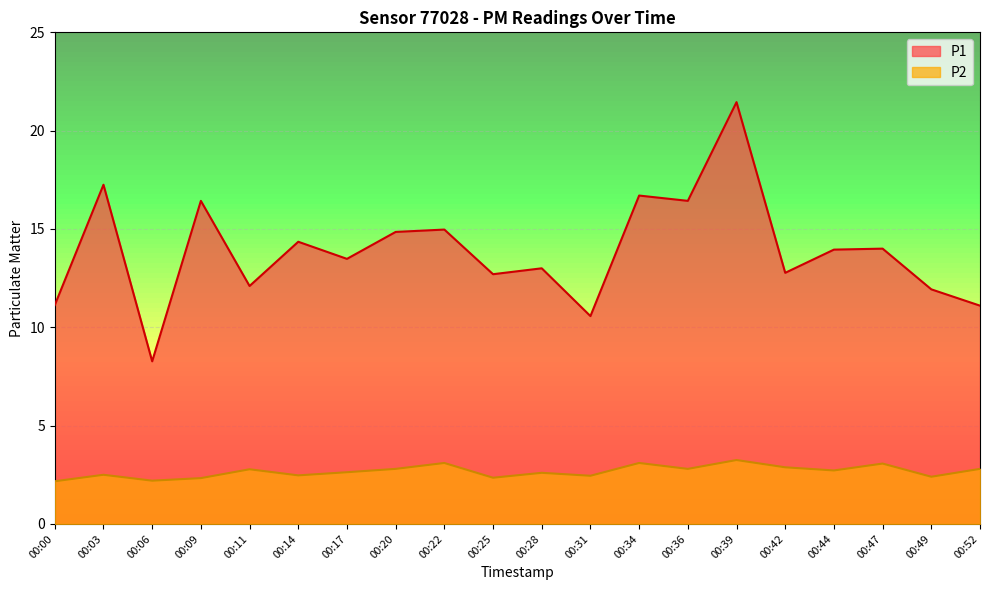

In P2, how many points are lower than both neighbors (excluding endpoints)?

7